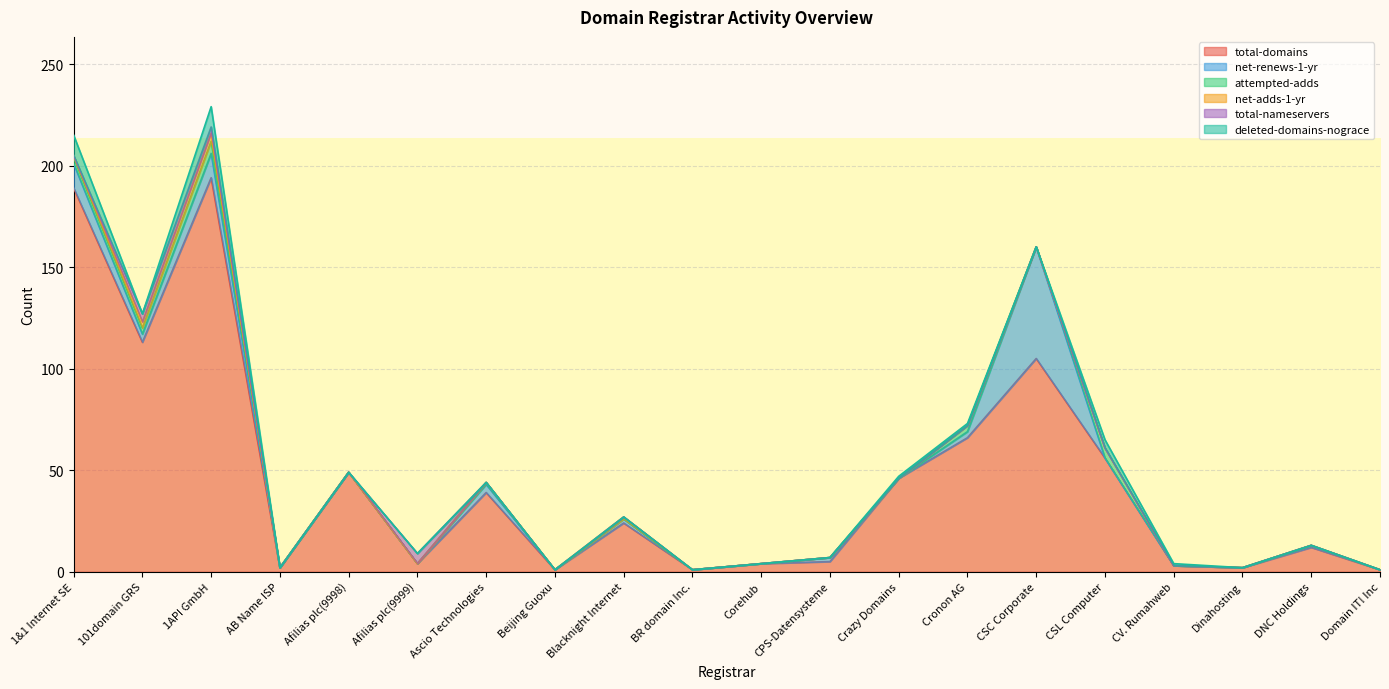

Between Cronon AG and DNC Holdings, which series saw the biggest shift?

total-domains